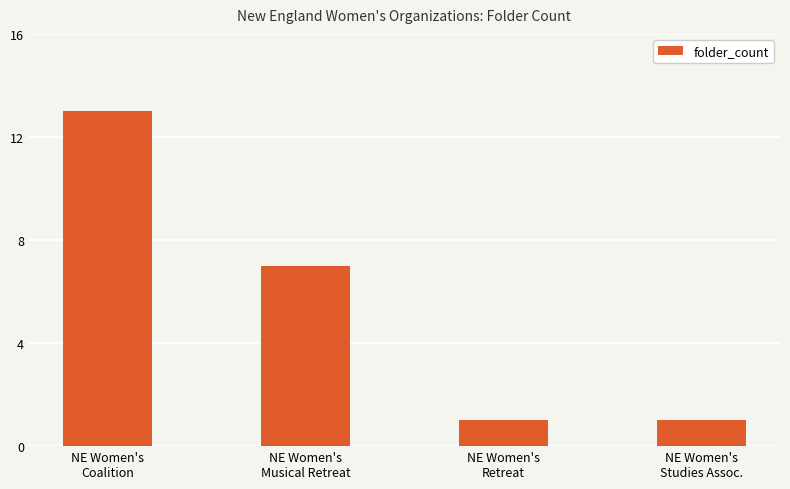

What is the minimum value shown in the chart?

1